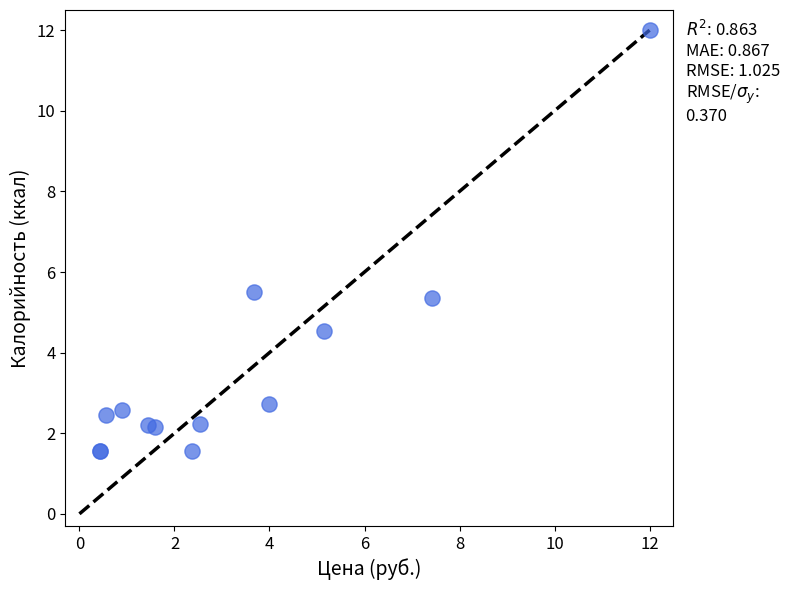

What Y value in the scatter plot is closest to 6?

5.5